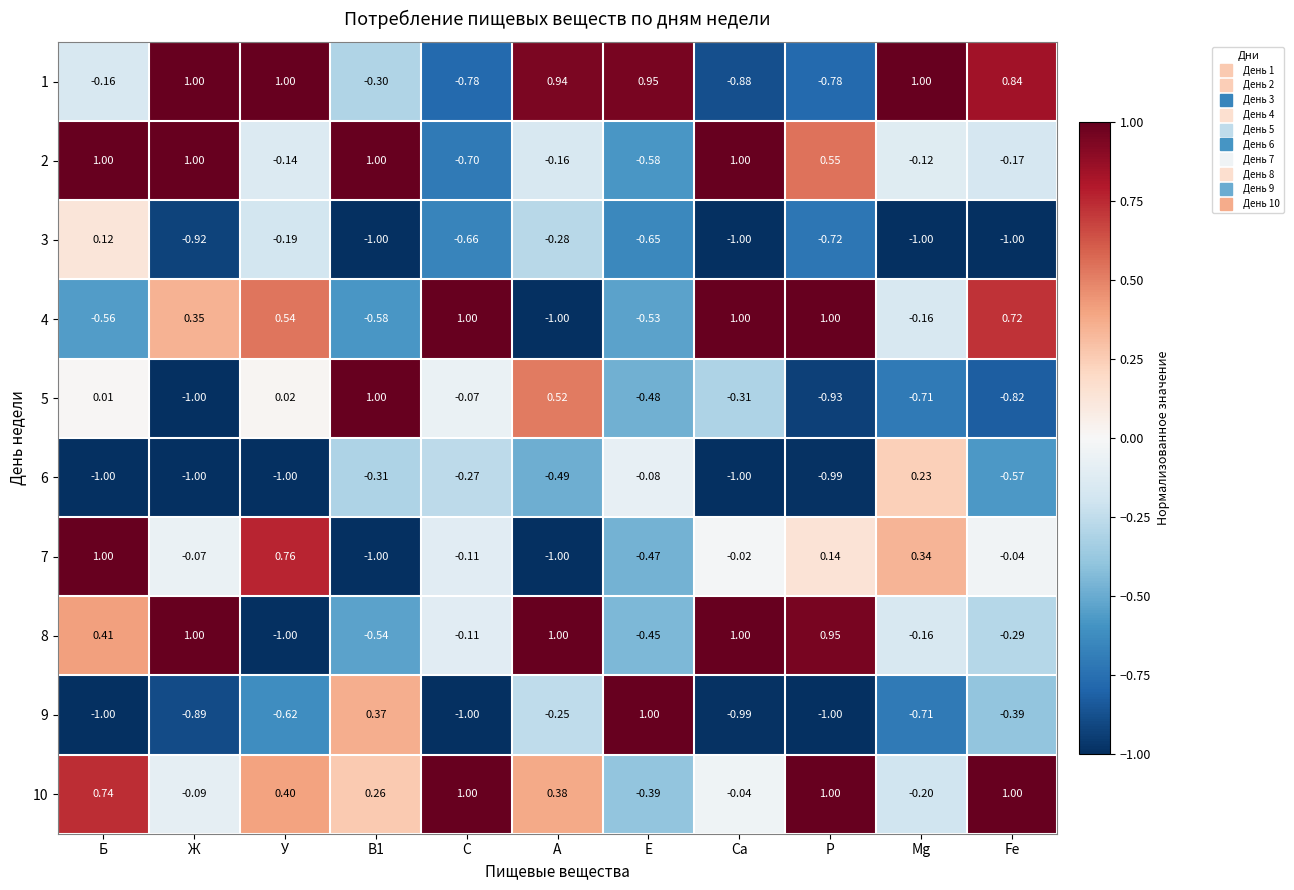

Which series has the largest total across all categories?

10